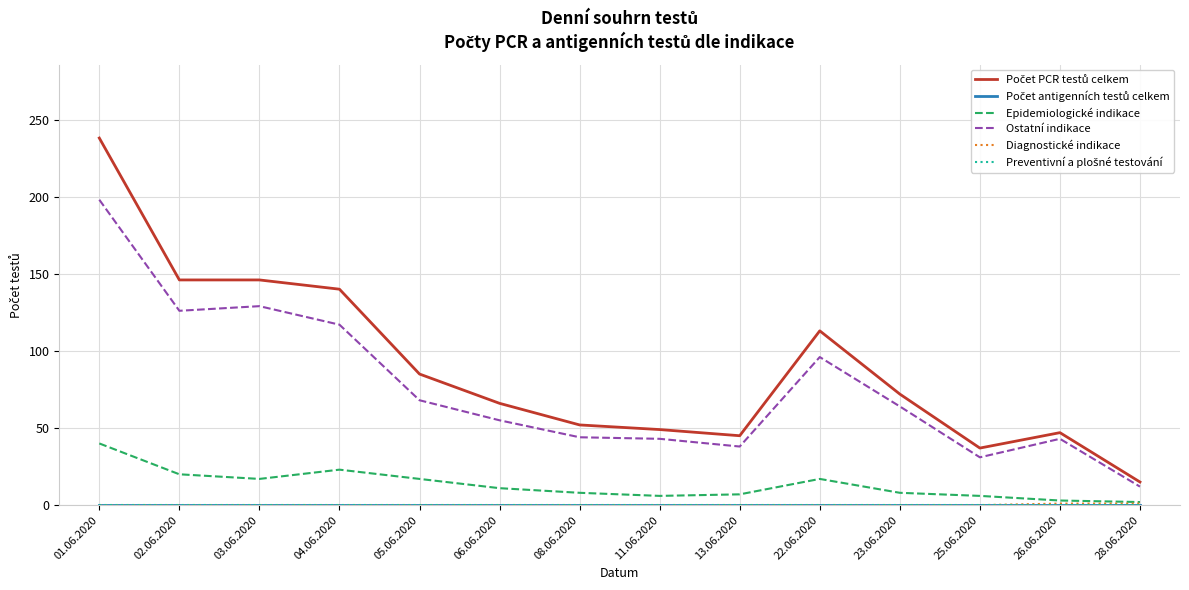

Which has a higher value, 03.06.2020 or 01.06.2020?

01.06.2020